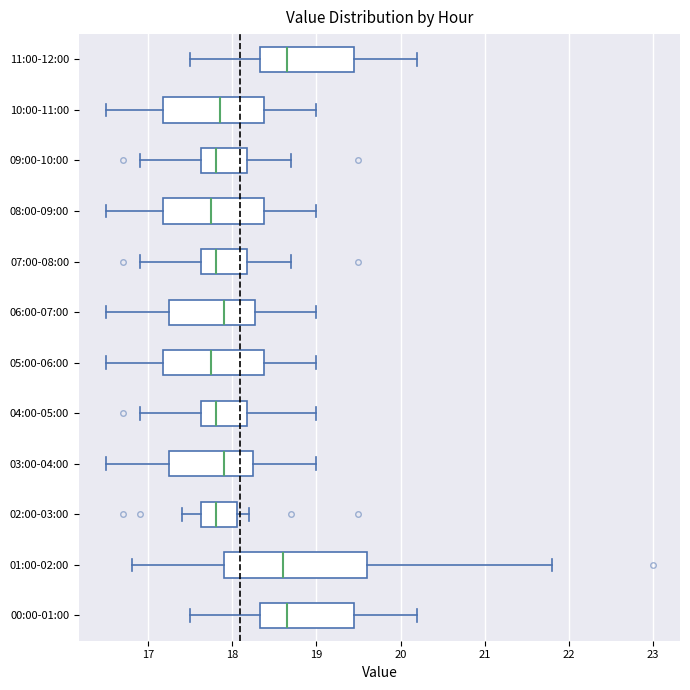

Which box is the widest, from its left edge to its right edge?

01:00-02:00